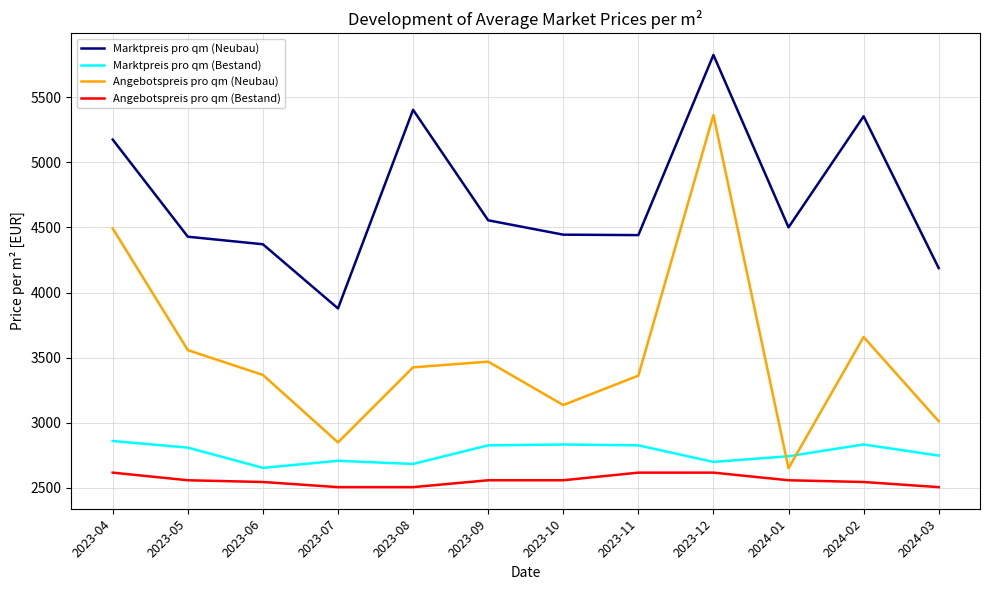

What is the sum of the Angebotspreis pro qm (Neubau) values at 2023-07 and 2023-10?

5985.3